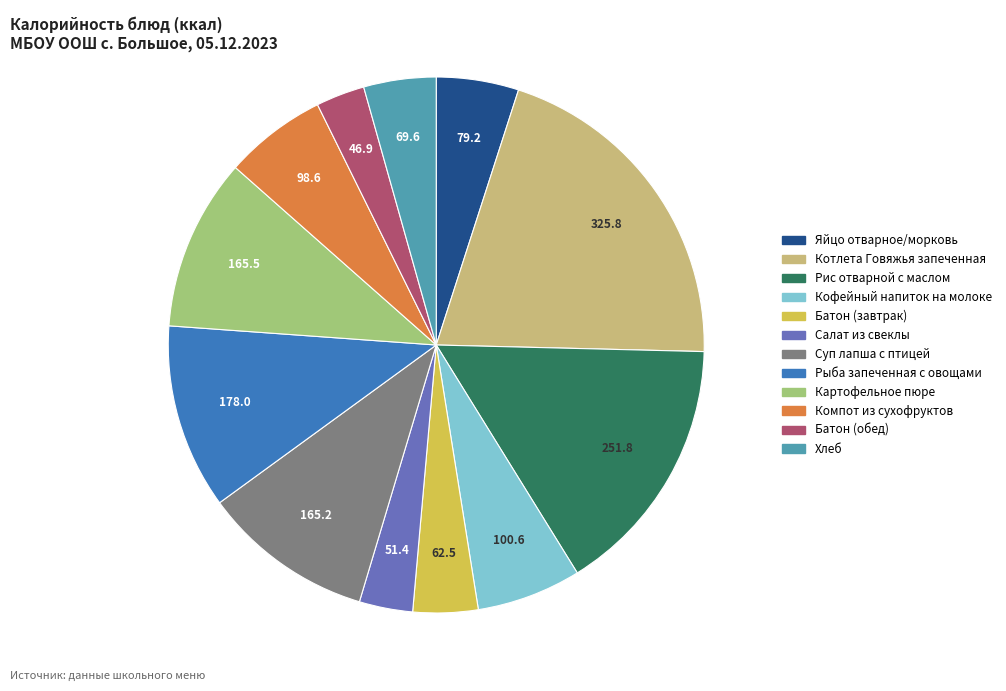

The Рыба запеченная с овощами slice represents 26% of the pie. True or false?

False